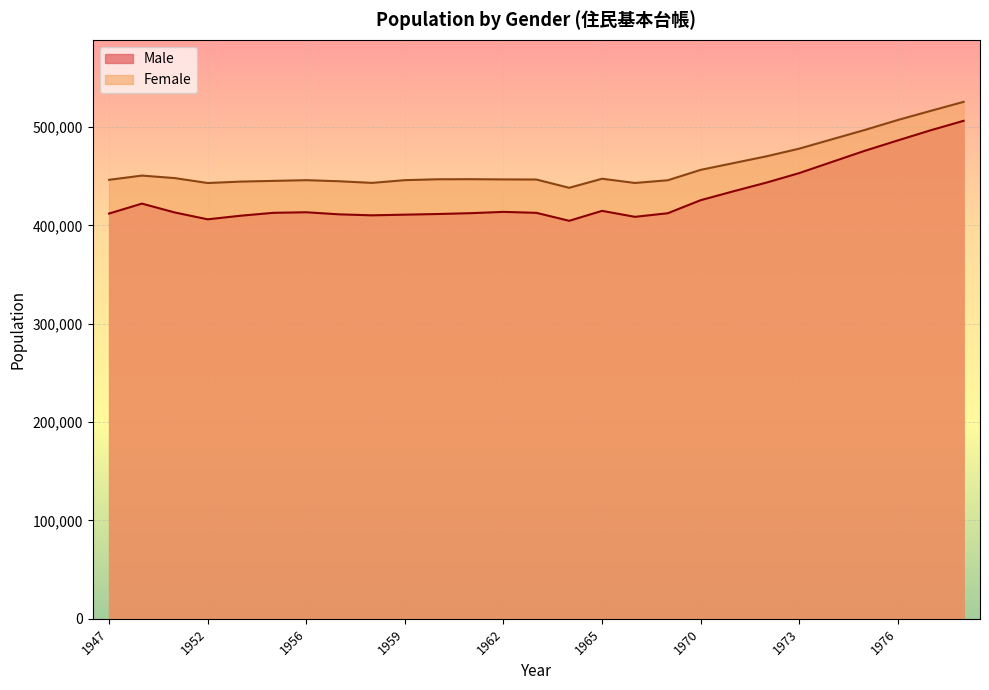

The value of Female at 1966 is 443132. True or false?

True